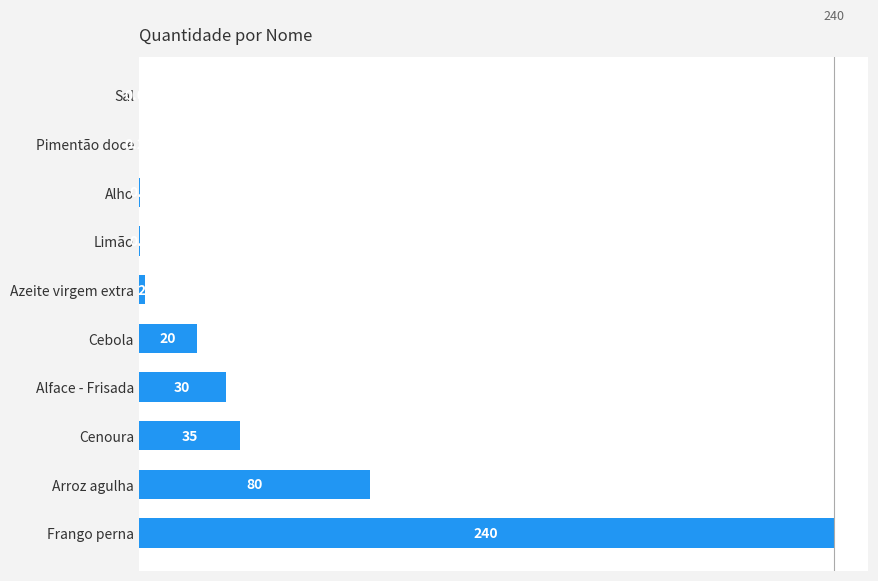

Which label corresponds to the largest value in the chart?

Frango perna